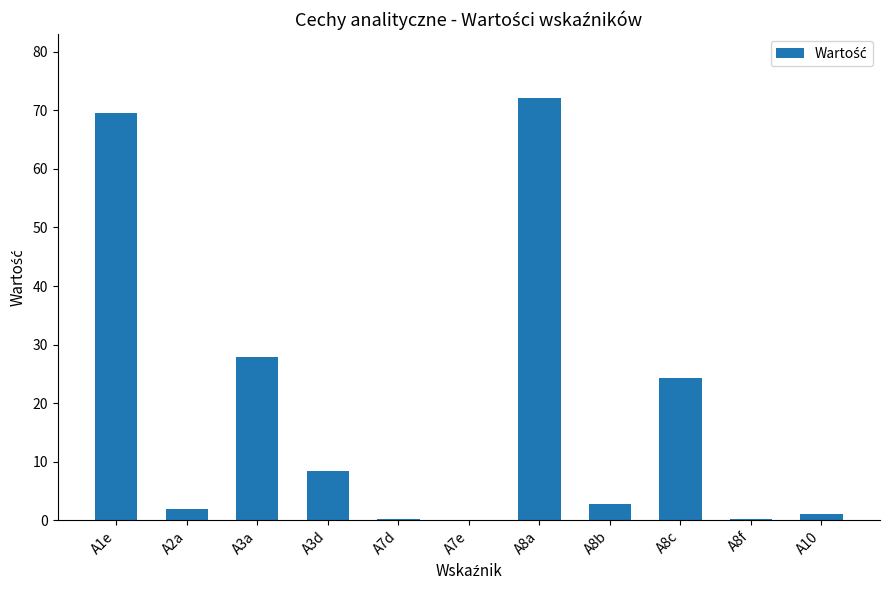

At which label is the value closest to 36?

A3a